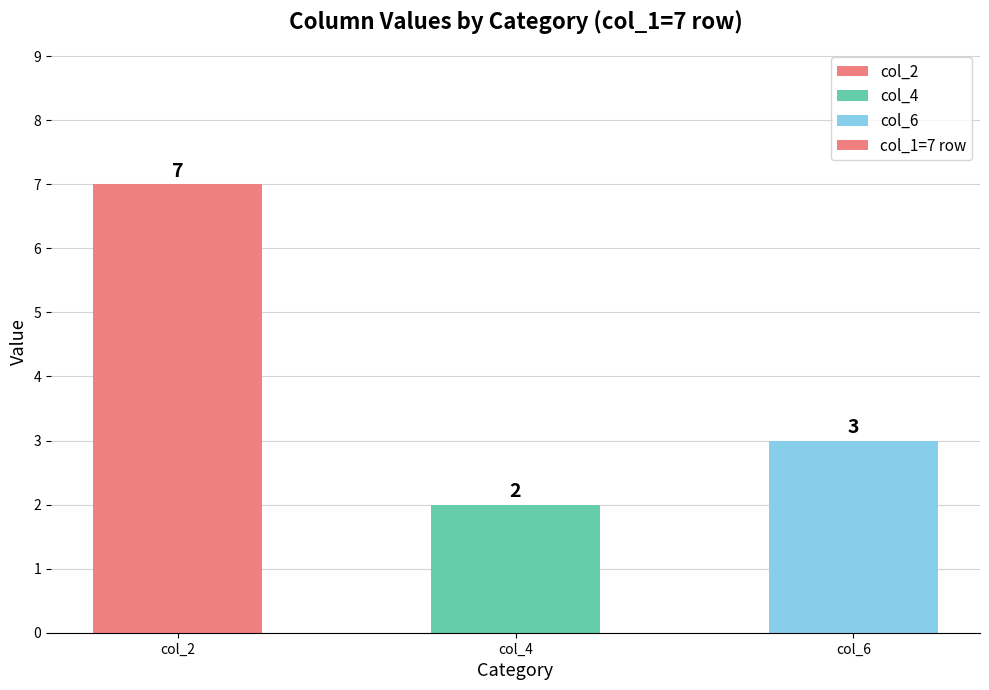

At which category does the chart reach its peak across all series?

col_2